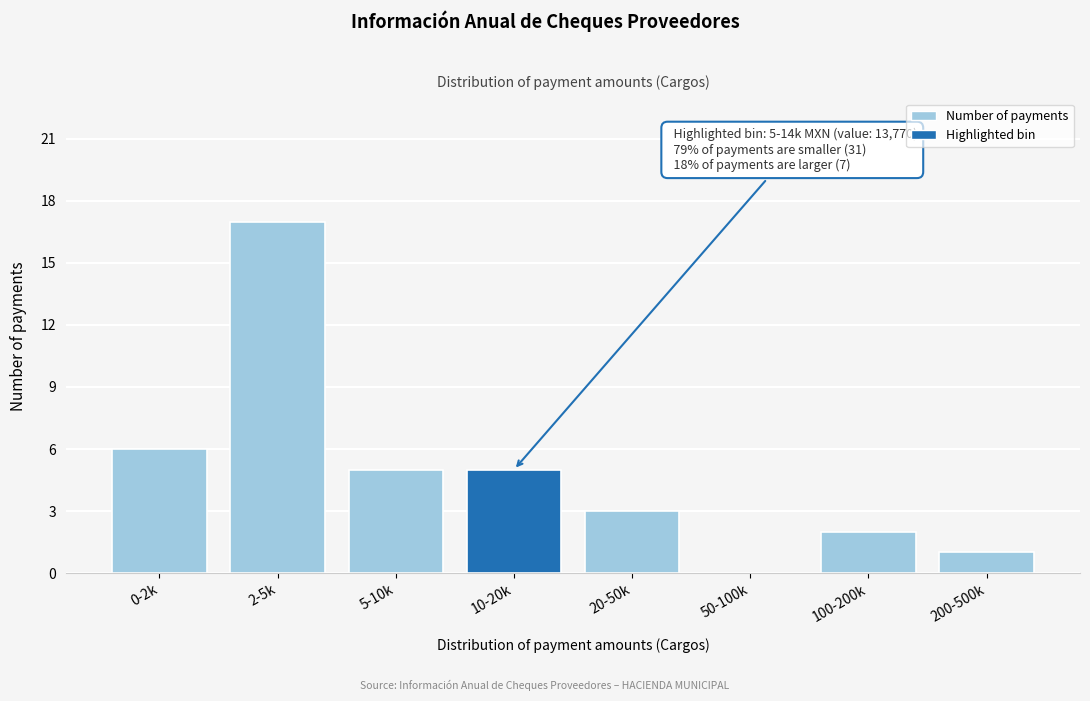

Reading left to right, what are all the values shown in this chart?

0-2k=6	2-5k=17	5-10k=5	10-20k=5	20-50k=3	50-100k=0	100-200k=2	200-500k=1